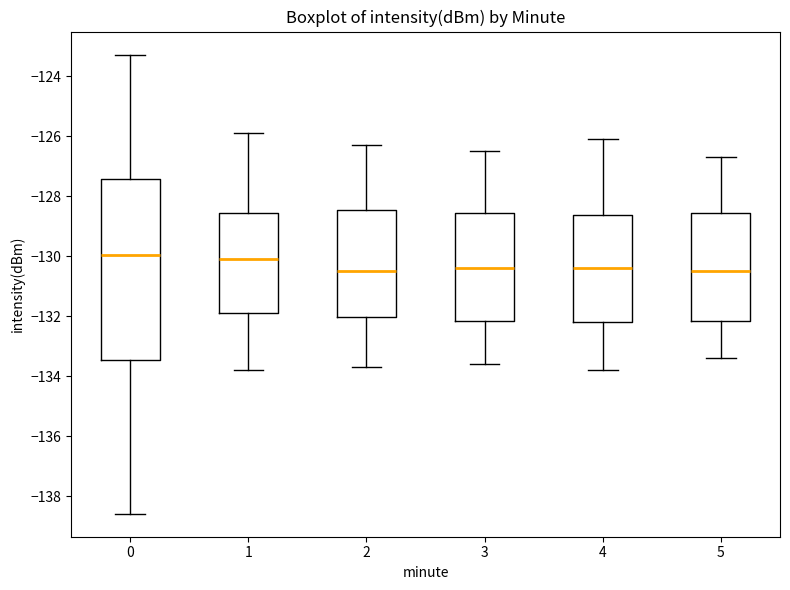

Reading left to right, transcribe this box plot: for each box, give where its median line is, the range the box spans, and where its two whiskers end, as read against the y-axis. The values are not printed on the chart, so give them approximately, as read against the axis.

0: median -130.0, box -133.4 to -127.4, whiskers -138.6 to -123.2
1: median -130.2, box -131.8 to -128.6, whiskers -133.8 to -125.8
2: median -130.4, box -132.0 to -128.4, whiskers -133.6 to -126.2
3: median -130.4, box -132.2 to -128.6, whiskers -133.6 to -126.4
4: median -130.4, box -132.2 to -128.6, whiskers -133.8 to -126.0
5: median -130.4, box -132.2 to -128.6, whiskers -133.4 to -126.6